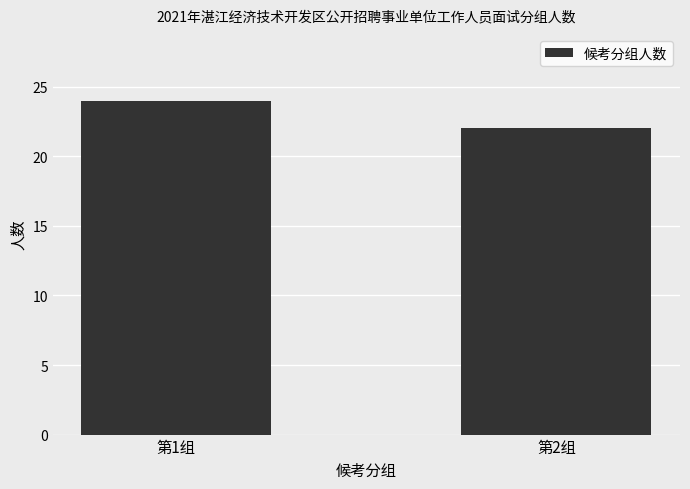

Count the number of categories in the chart.

2